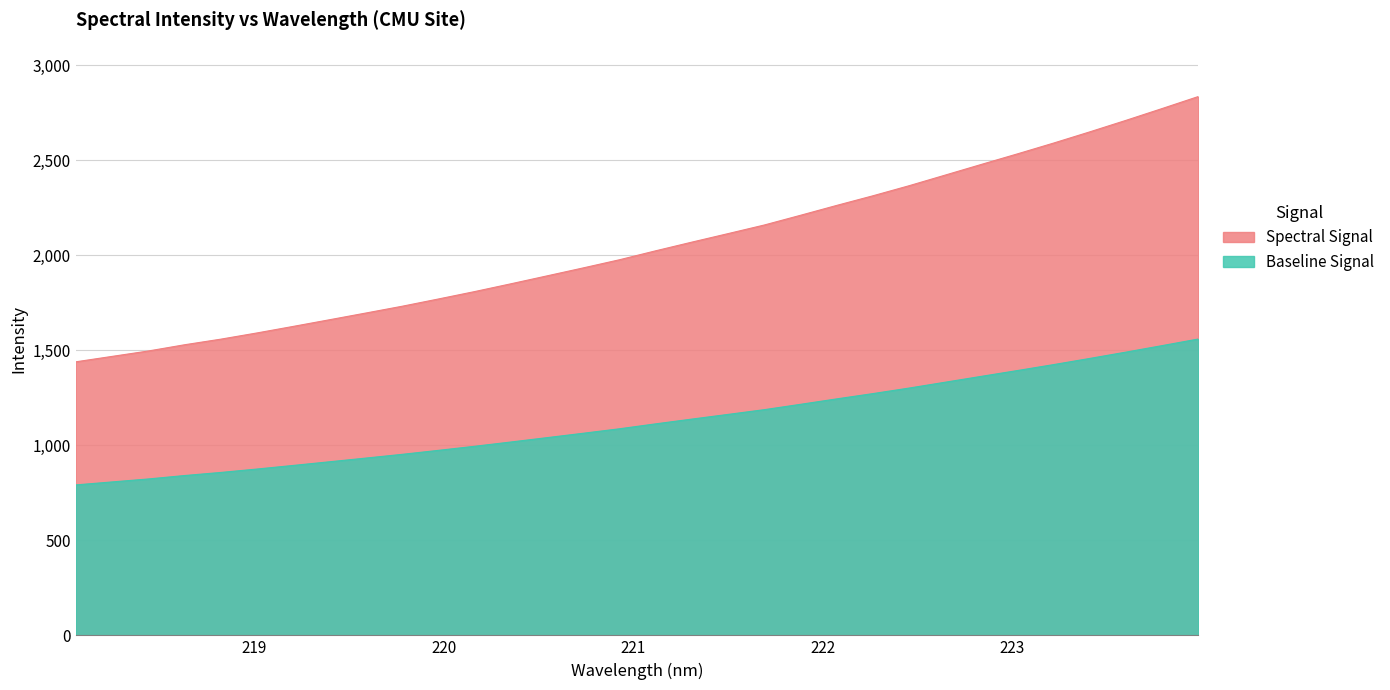

Is it true that the value at 218.8244 is 2252.6?

False